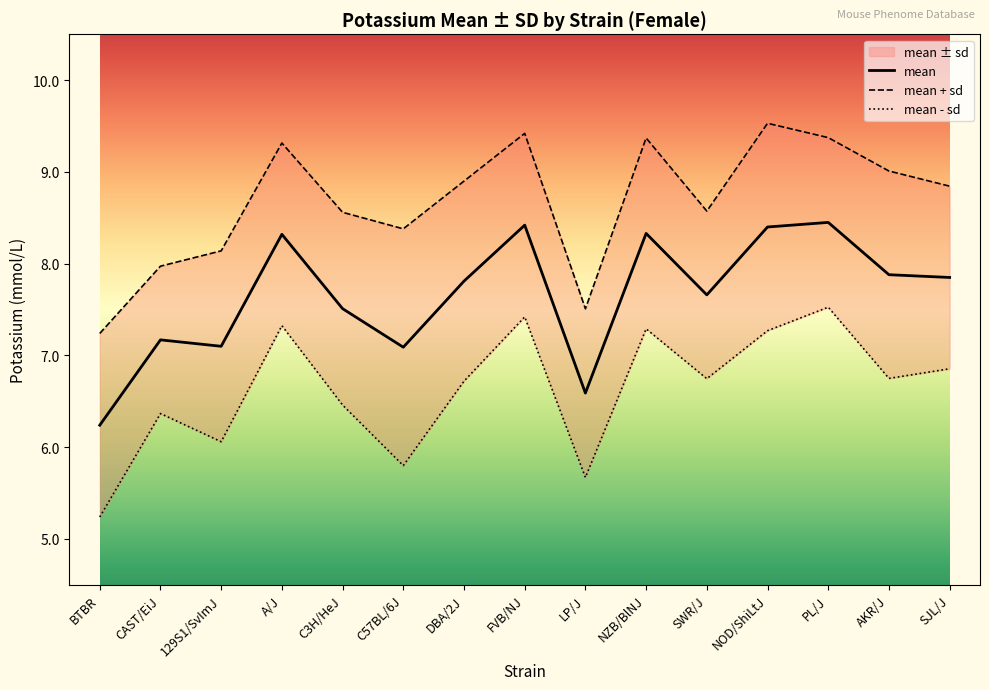

Between NOD/ShiLtJ and SJL/J, which series saw the biggest shift?

mean+sd